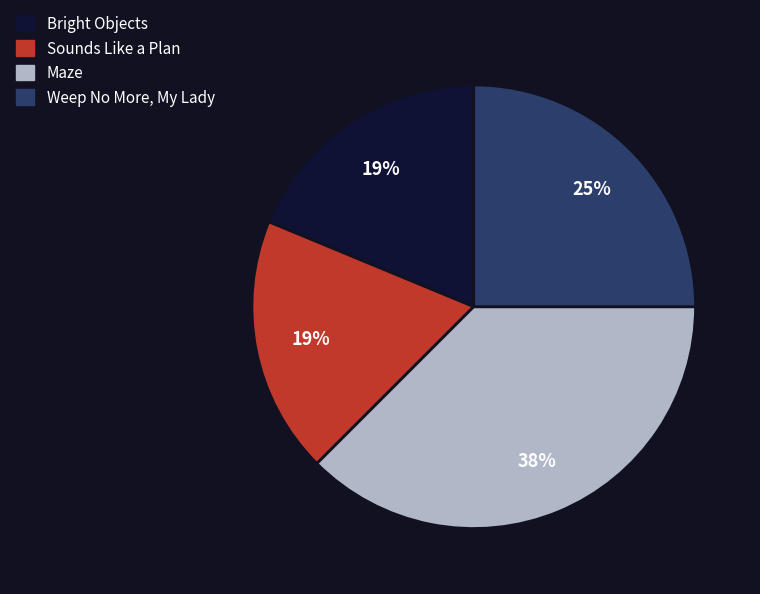

Is Sounds Like a Plan the majority of the pie?

No